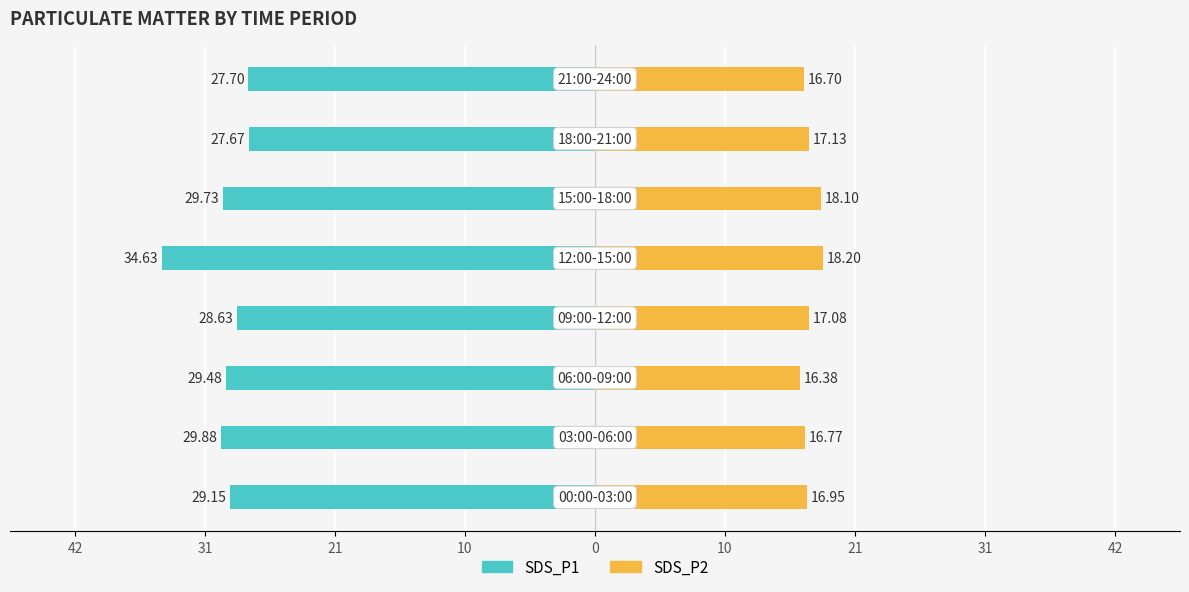

What is the difference between the second highest and second lowest values in the SDS_P1 series?

2.2